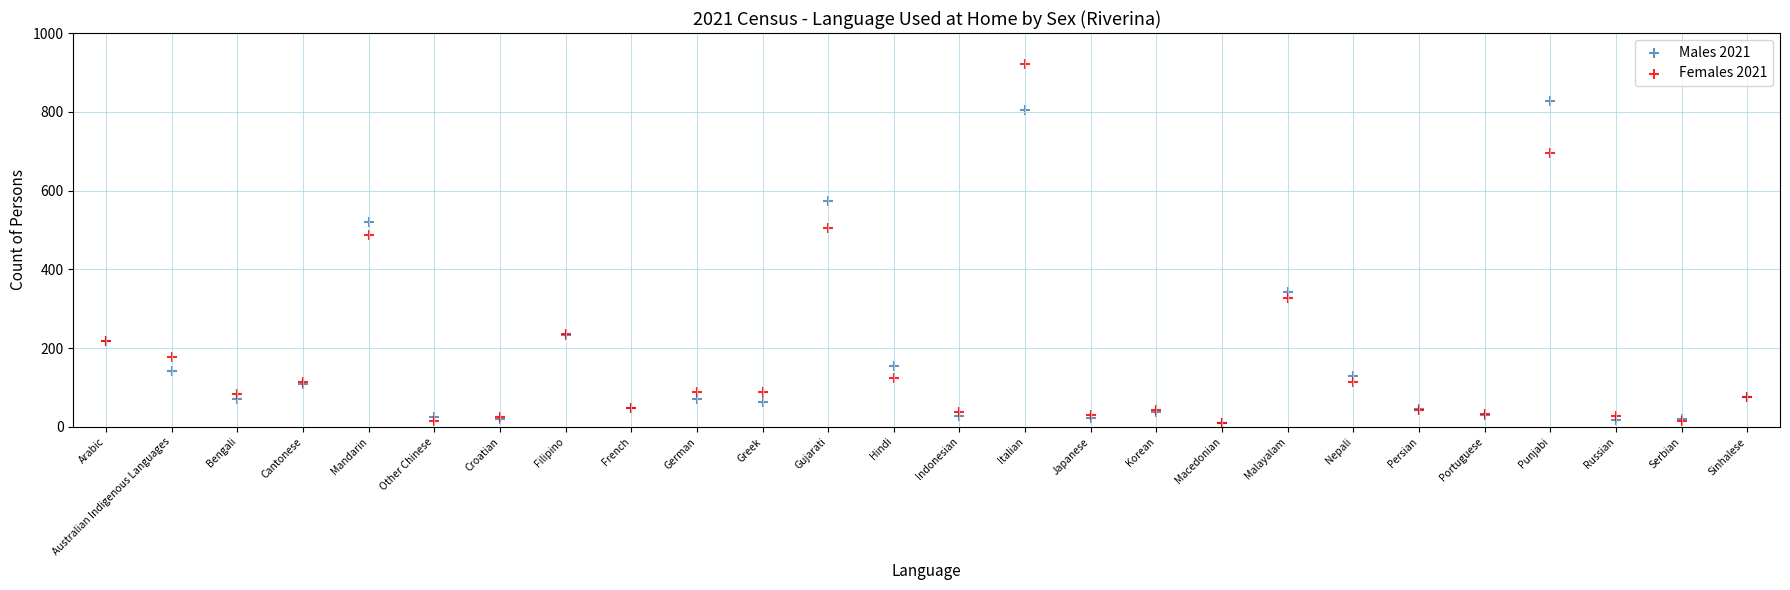

In the Females 2021 series, what Y value is closest to 466?

486